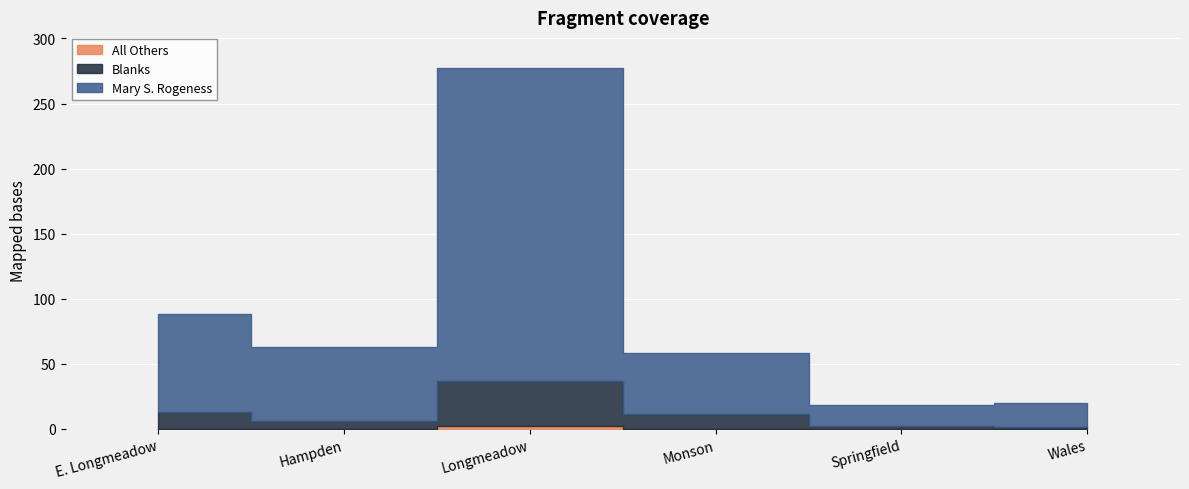

How many lines are shown in the chart?

3